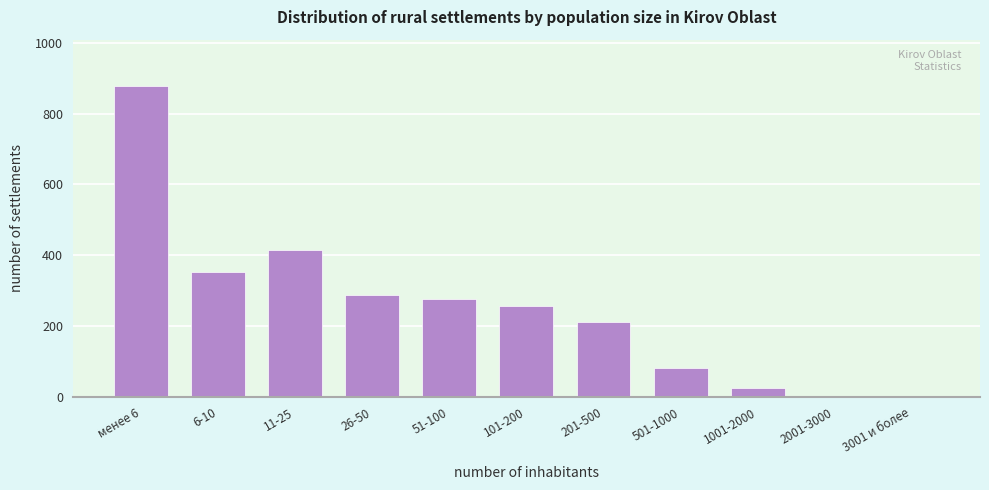

Which label corresponds to the largest value in the chart?

менее 6